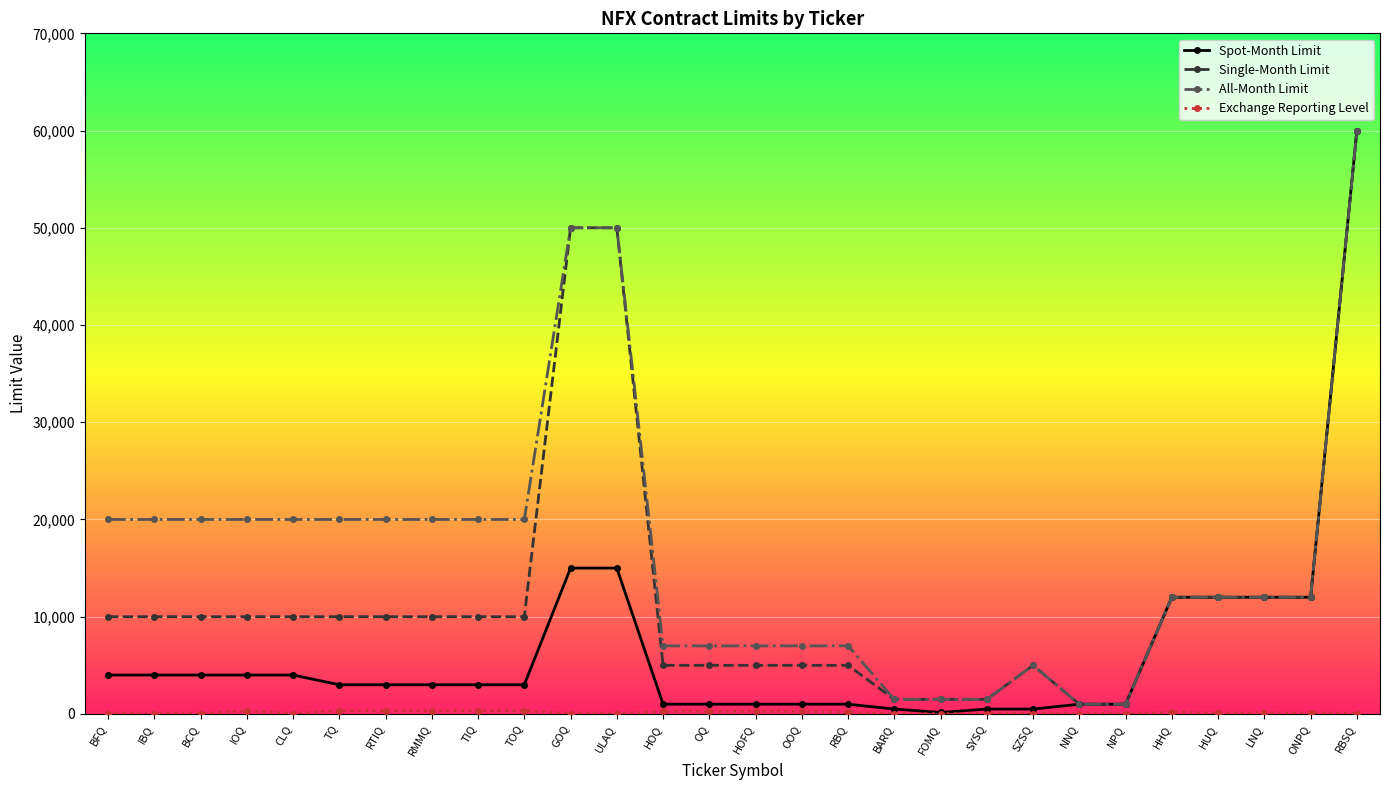

The Single-Month Limit series shows 12000 at LNQ. True or false?

True